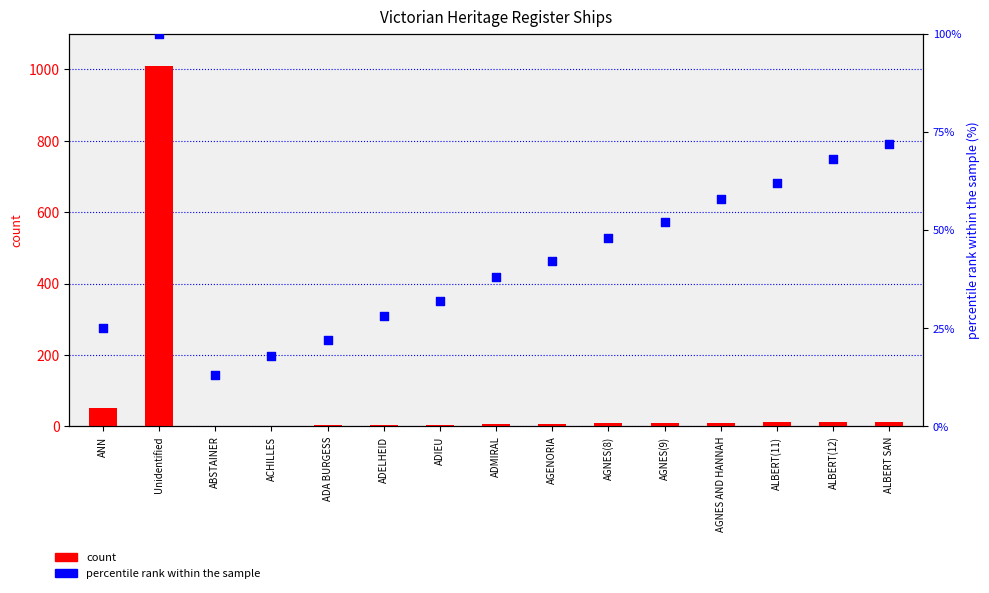

Is the value of percentile rank within the sample at ADIEU greater than the value of count at ALBERT(12)?

Yes